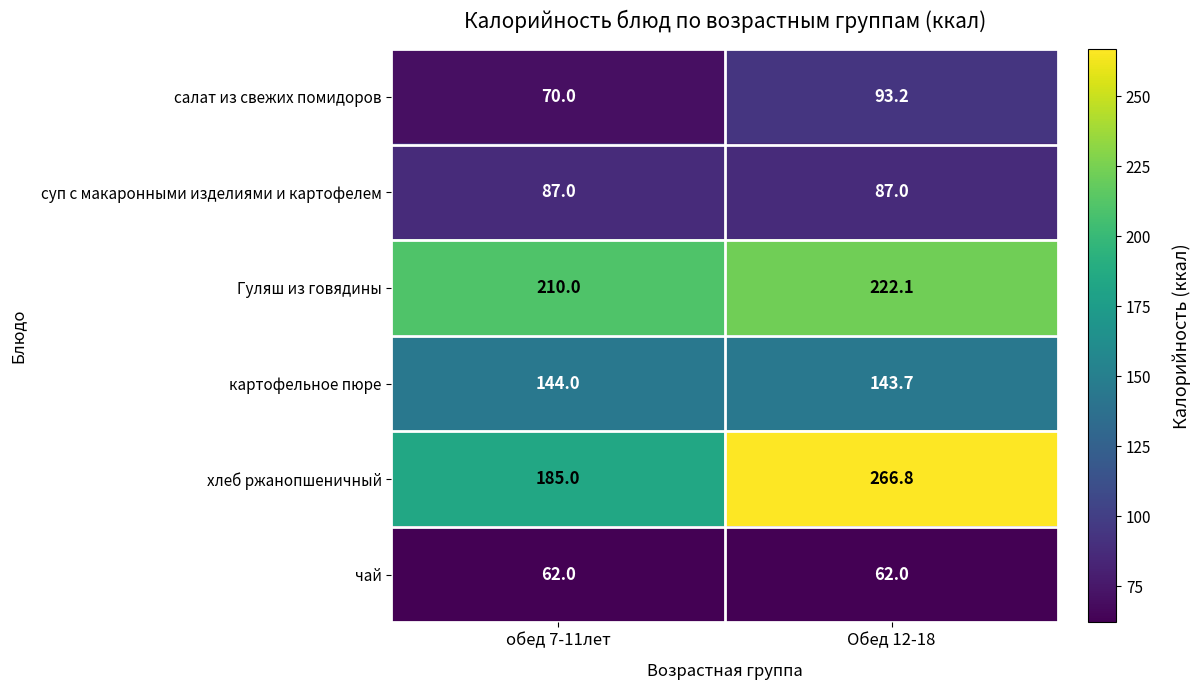

What is the difference between the Гуляш из говядины values at Обед 12-18 and обед 7-11лет?

12.1